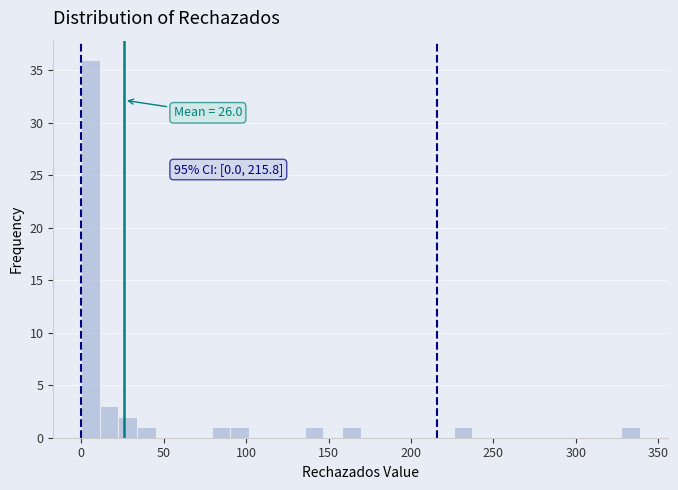

Around what value on the x-axis is the tallest bar? Give the approximate position of its centre, as read against the axis.

5